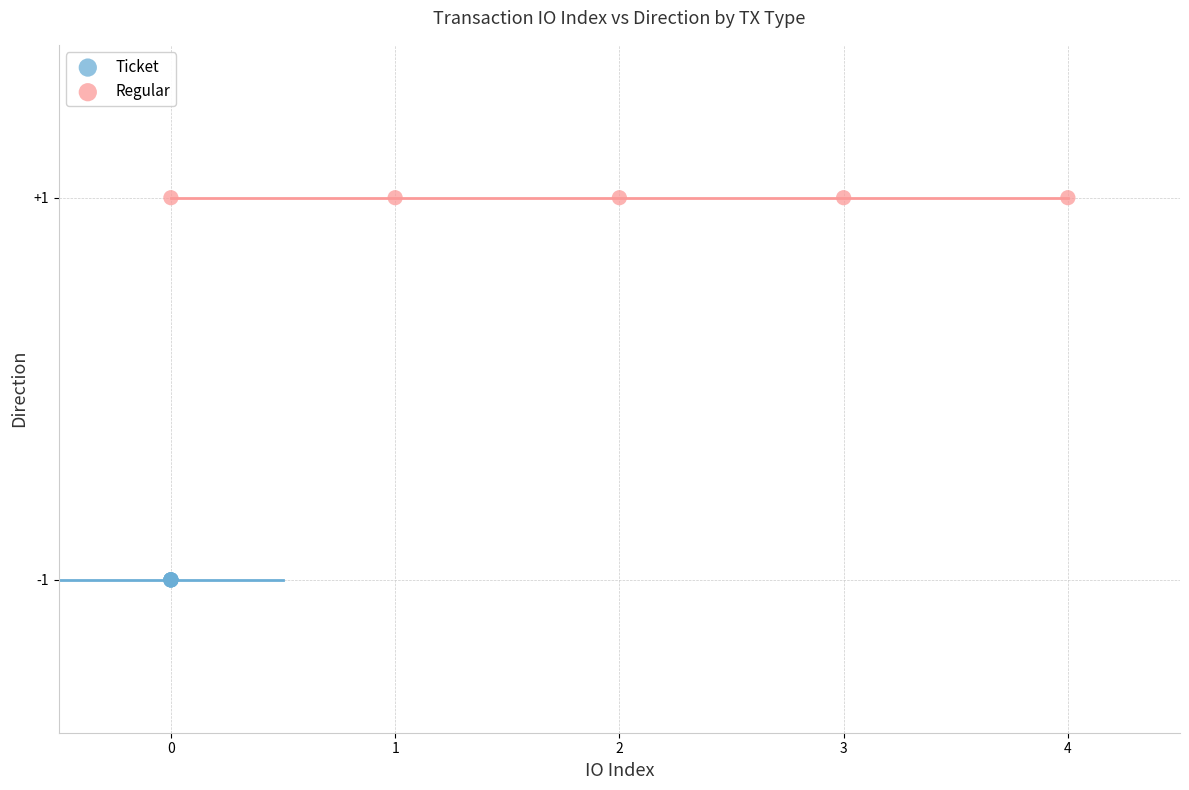

Which series reaches the maximum Y coordinate?

Regular